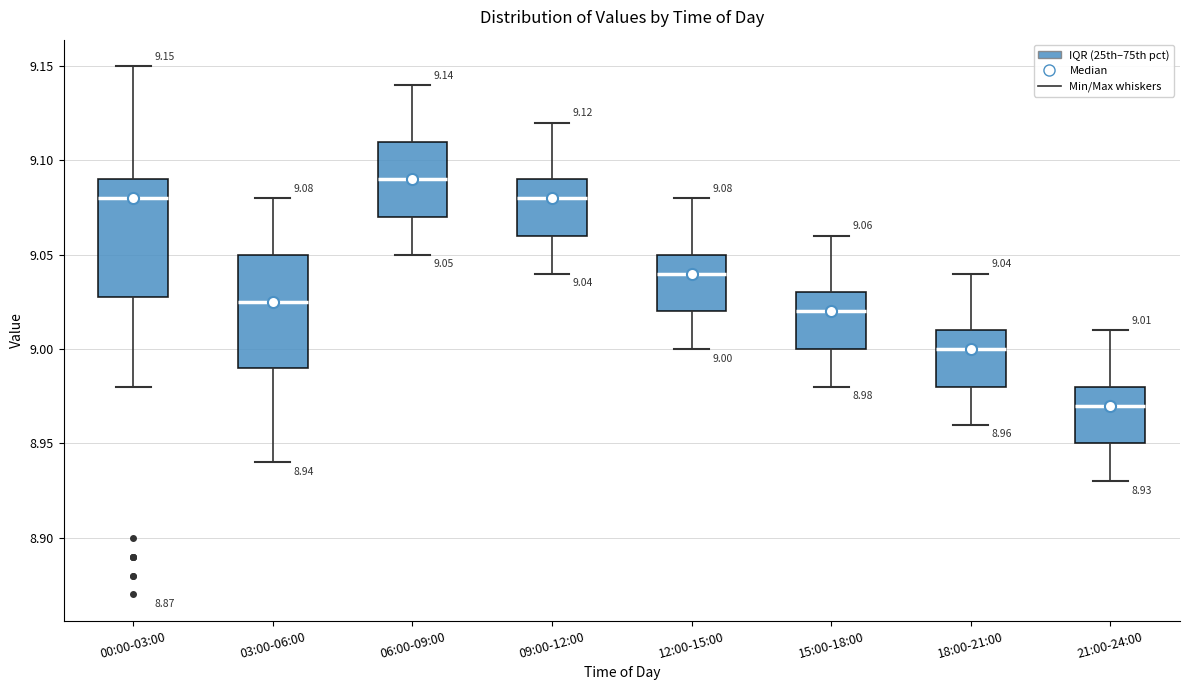

Which box has the highest median line?

06:00-09:00